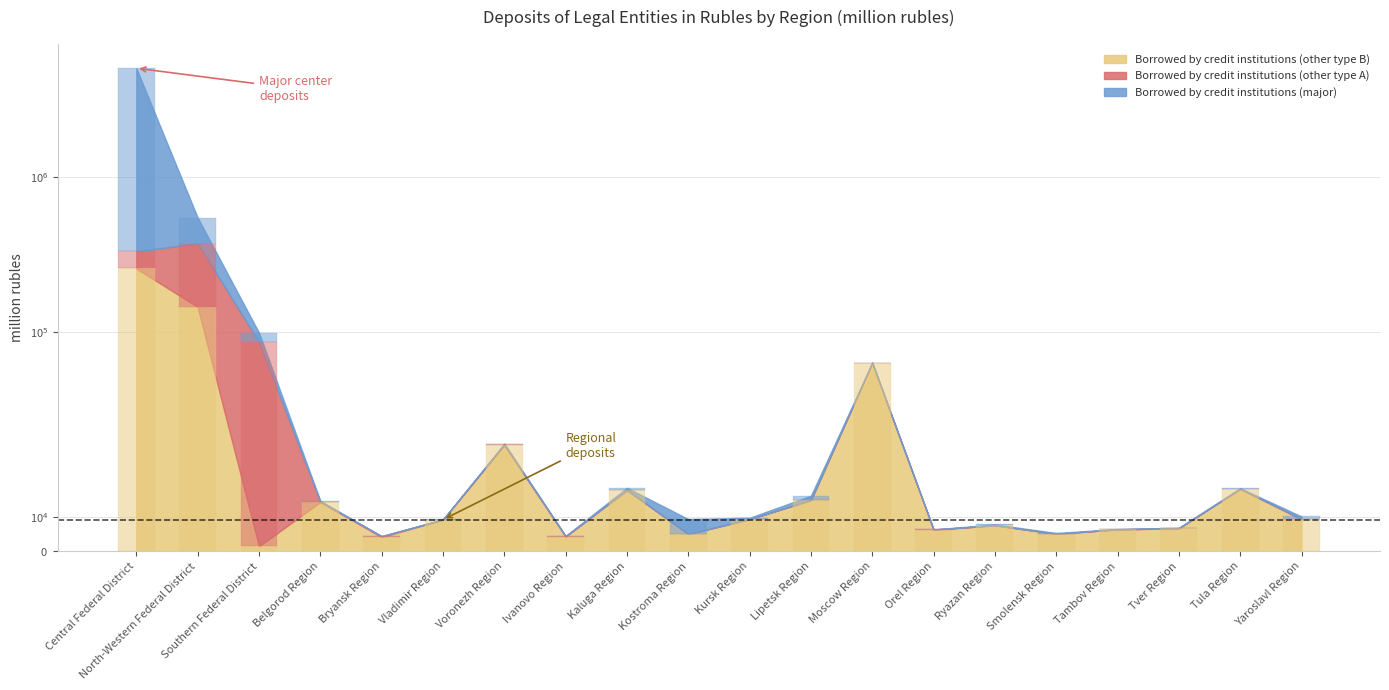

What is the difference between the Borrowed by credit institutions (Moscow/major) values at Bryansk Region and Tver Region?

103